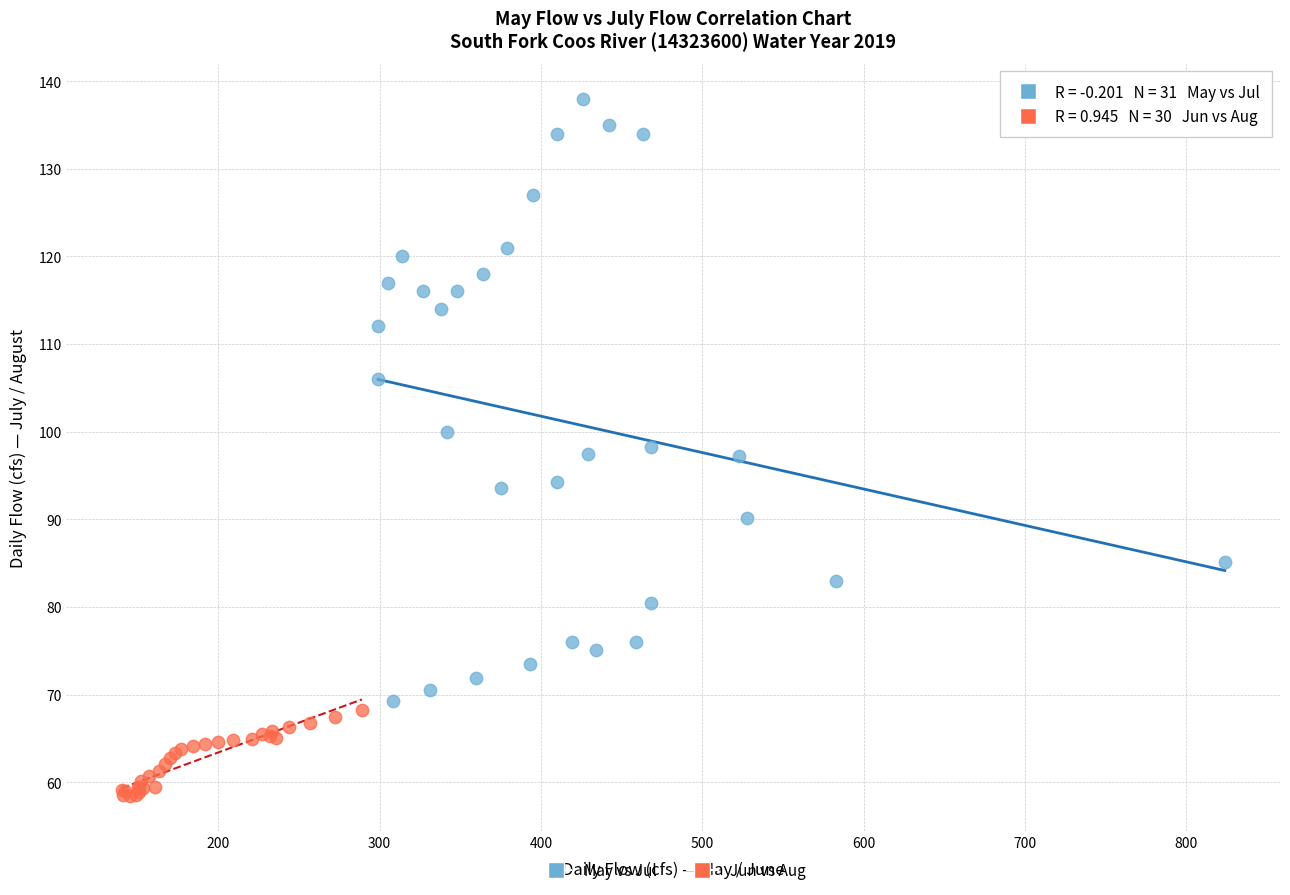

Which series contains the highest Y value?

May vs Jul